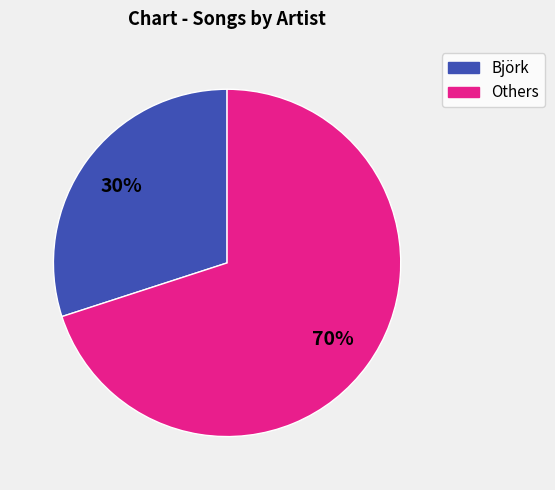

To the nearest percent, what is the average slice percentage?

50%